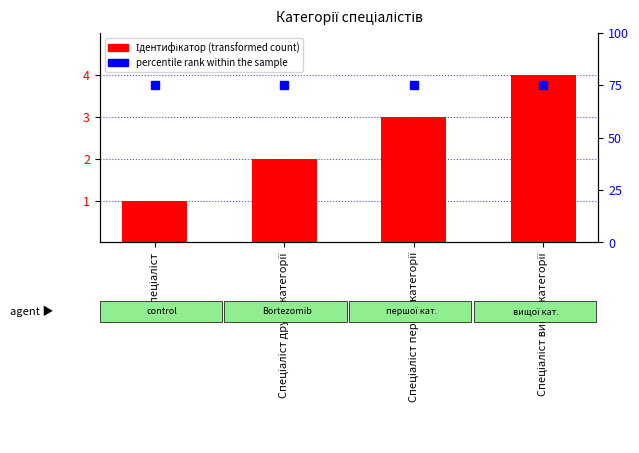

Reading left to right, extract all data points from this chart.

Ідентифікатор: Спеціаліст=1	Спеціаліст другої категорії=2	Спеціаліст першої категорії=3	Спеціаліст вищої категорії=4
percentile rank within the sample: Спеціаліст=75	Спеціаліст другої категорії=75	Спеціаліст першої категорії=75	Спеціаліст вищої категорії=75